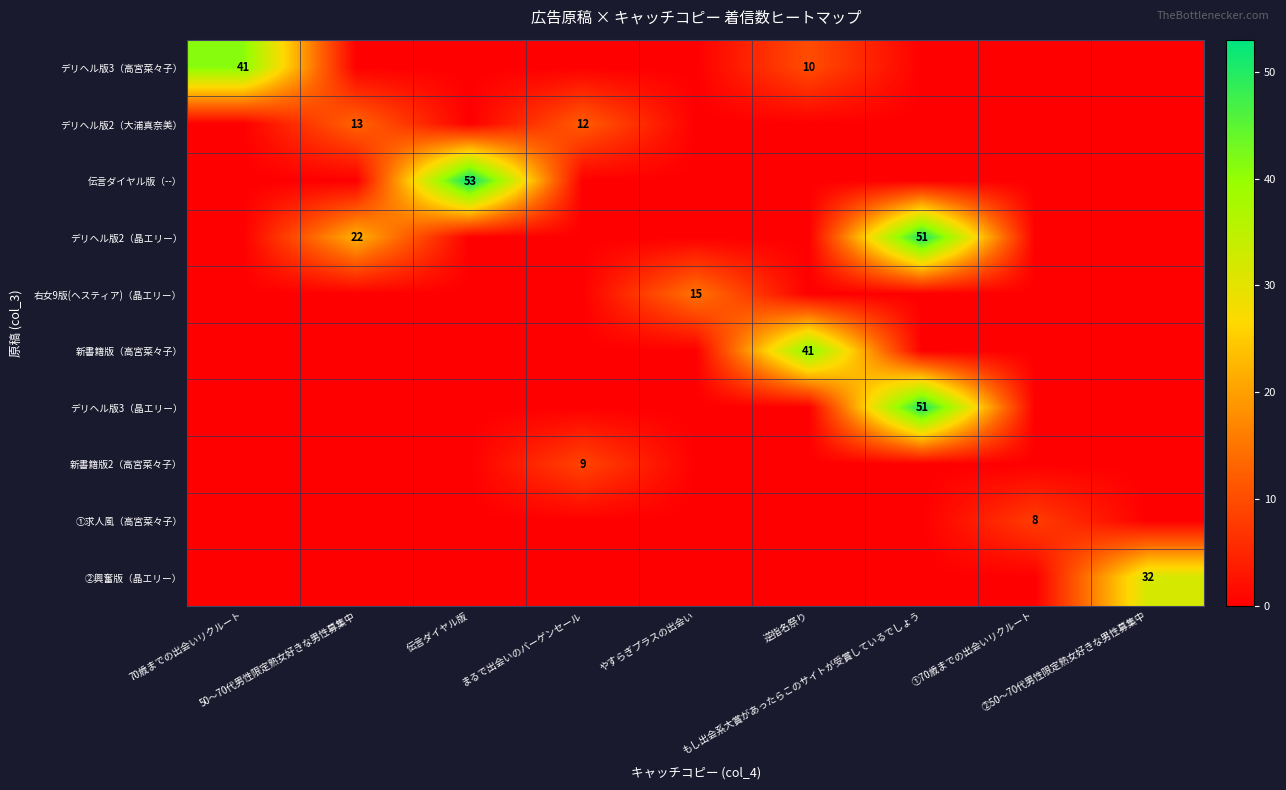

Which series has the largest total across all categories?

デリヘル版2（晶エリー）